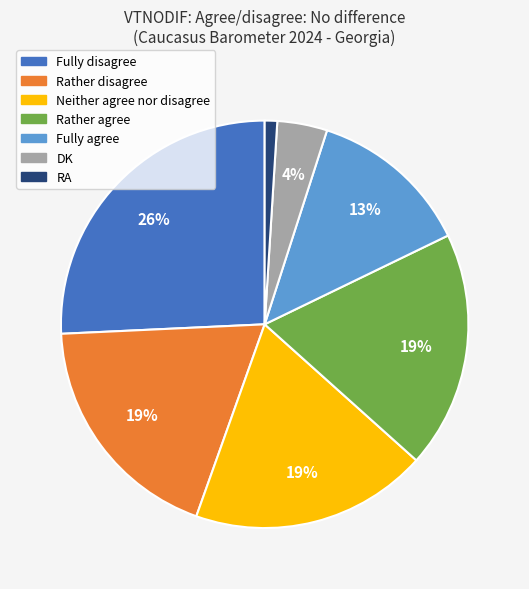

To the nearest percent, what is the difference between the largest and smallest slice percentages?

25%